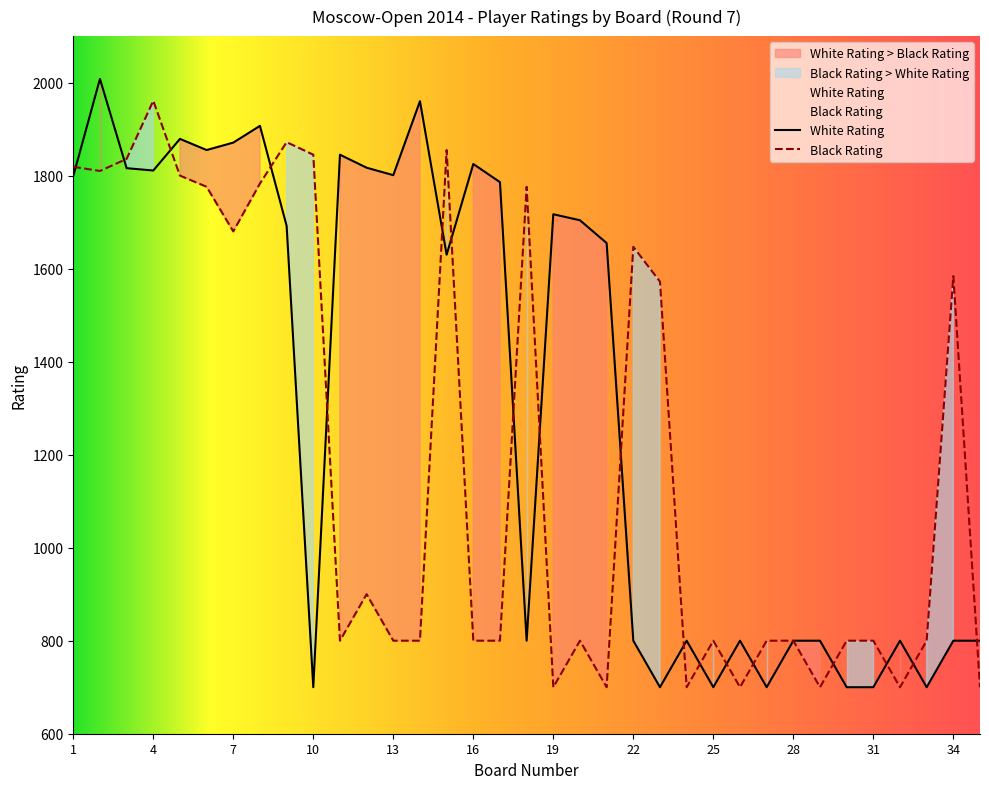

The value of Black Rating at 19 is 700. True or false?

True